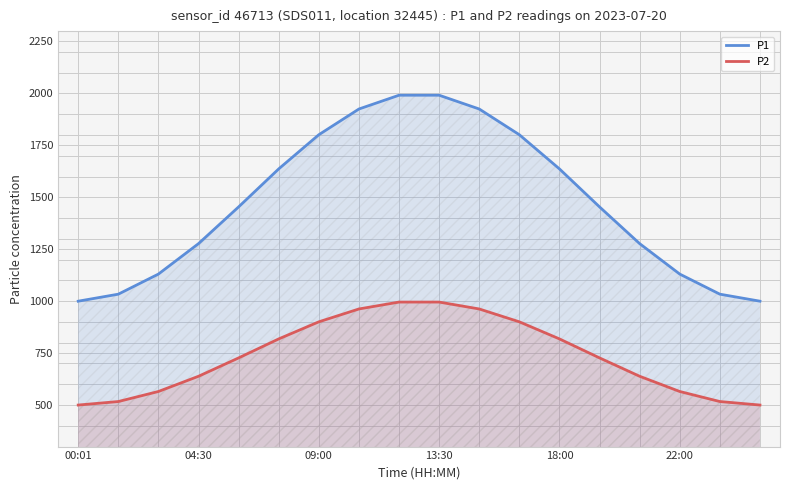

At which label does P1 reach its minimum?

00:01